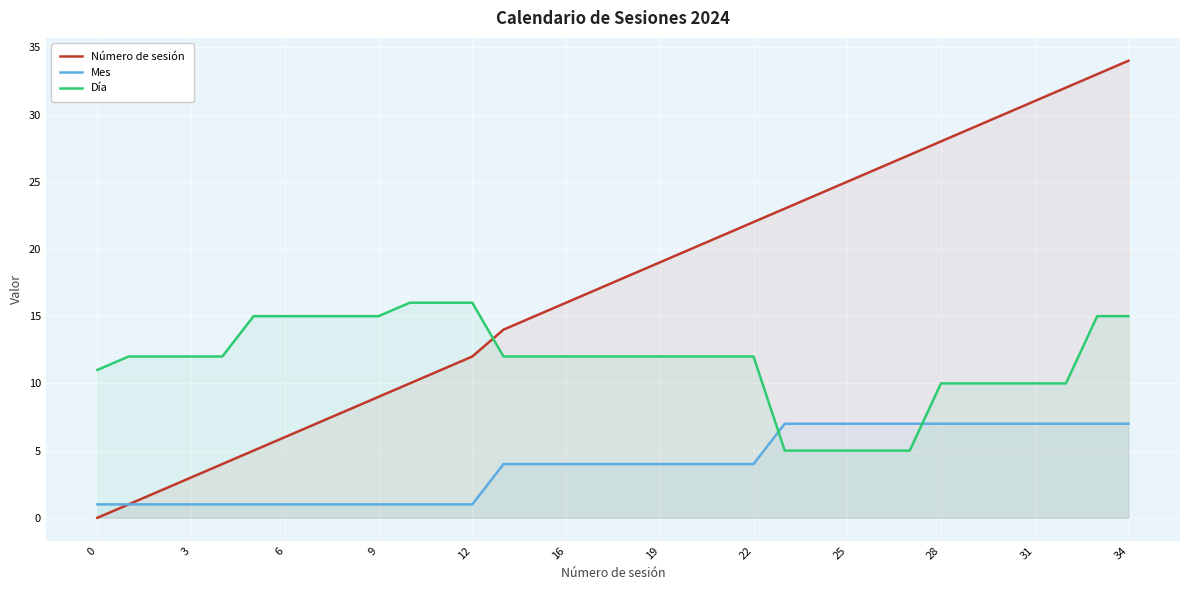

How many lines are shown in the chart?

3